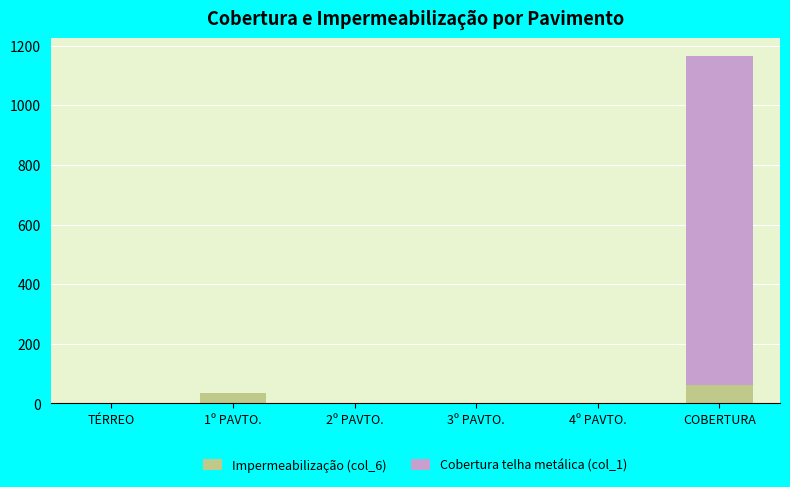

What is the highest value of the Impermeabilização (col_6) series?

62.0